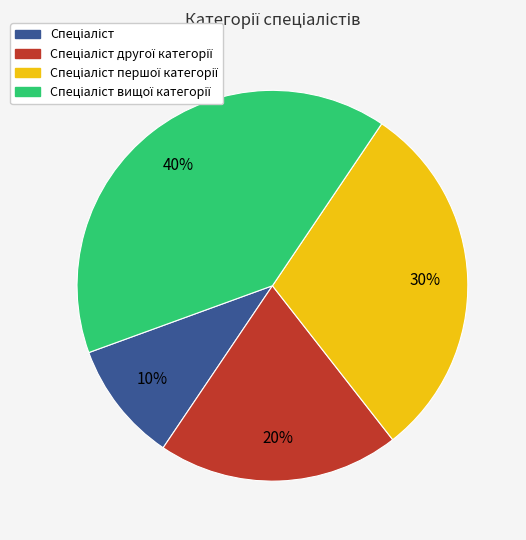

Does any single category account for the majority?

No